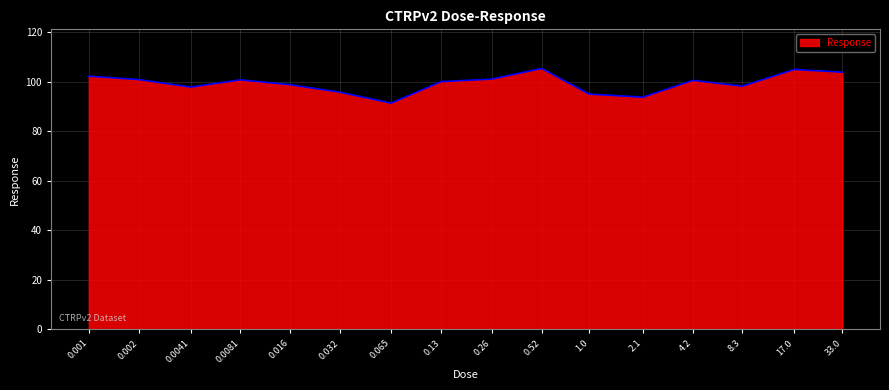

What is the greatest value displayed?

105.3